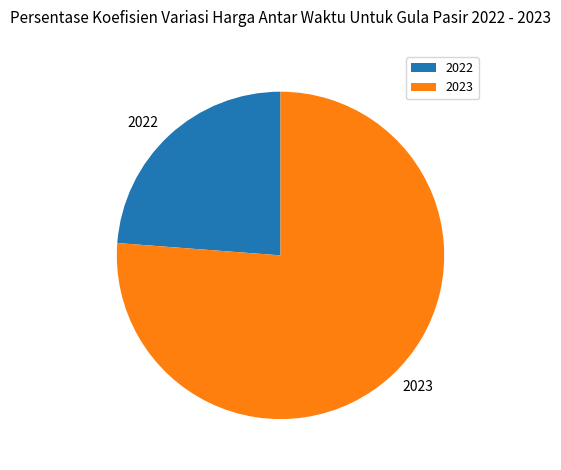

What is the smallest slice in the pie chart?

2022